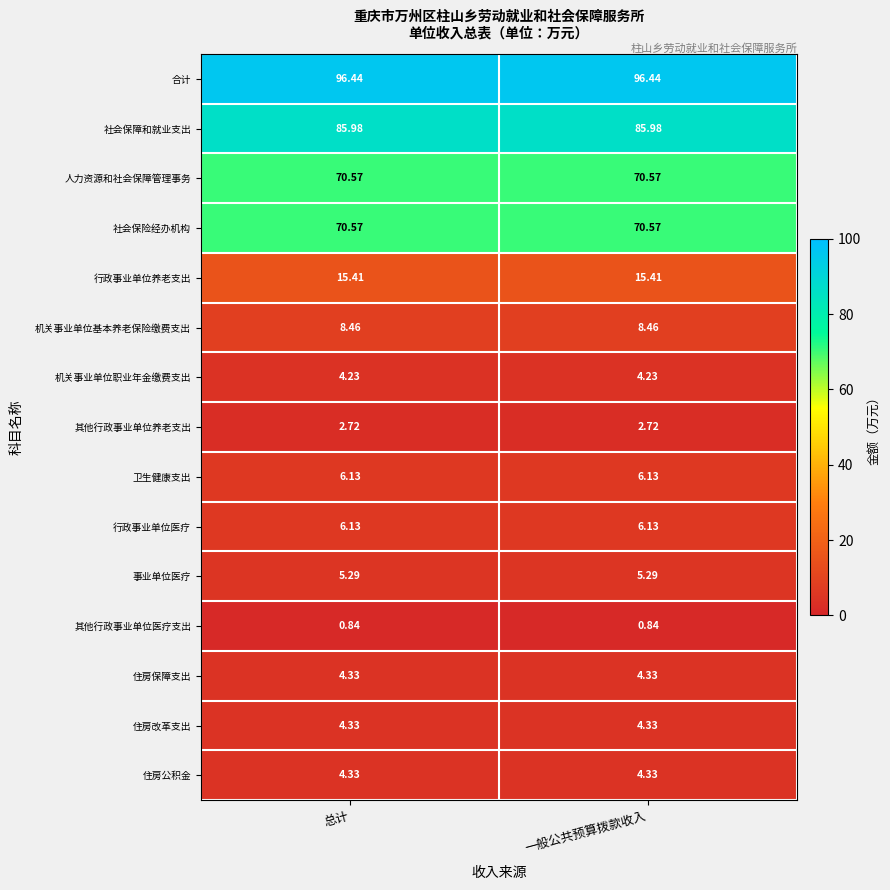

Which series has the largest total across all categories?

合计